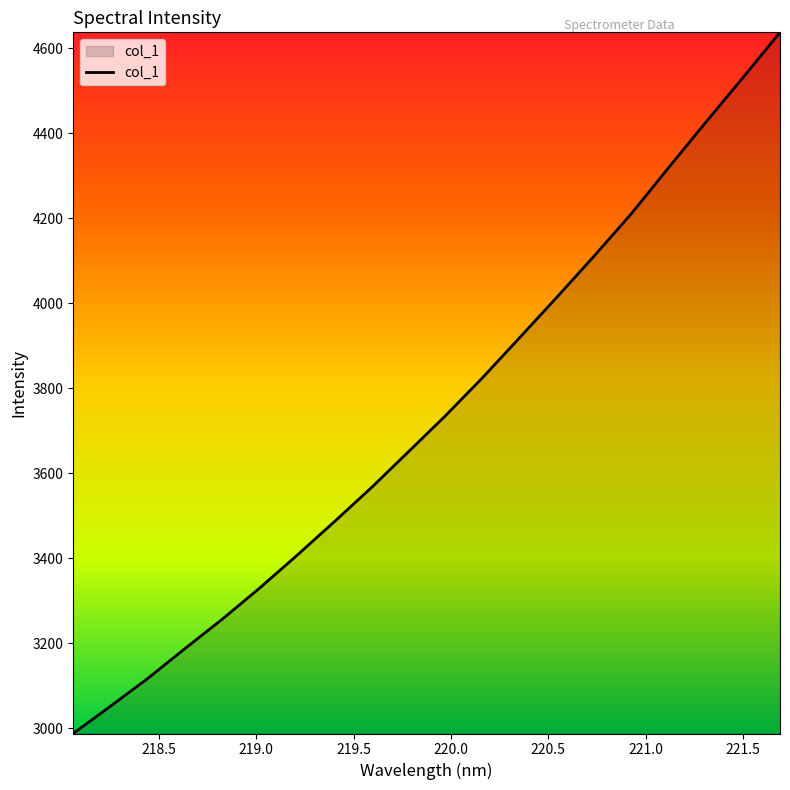

What is the maximum value shown in the chart?

4637.8